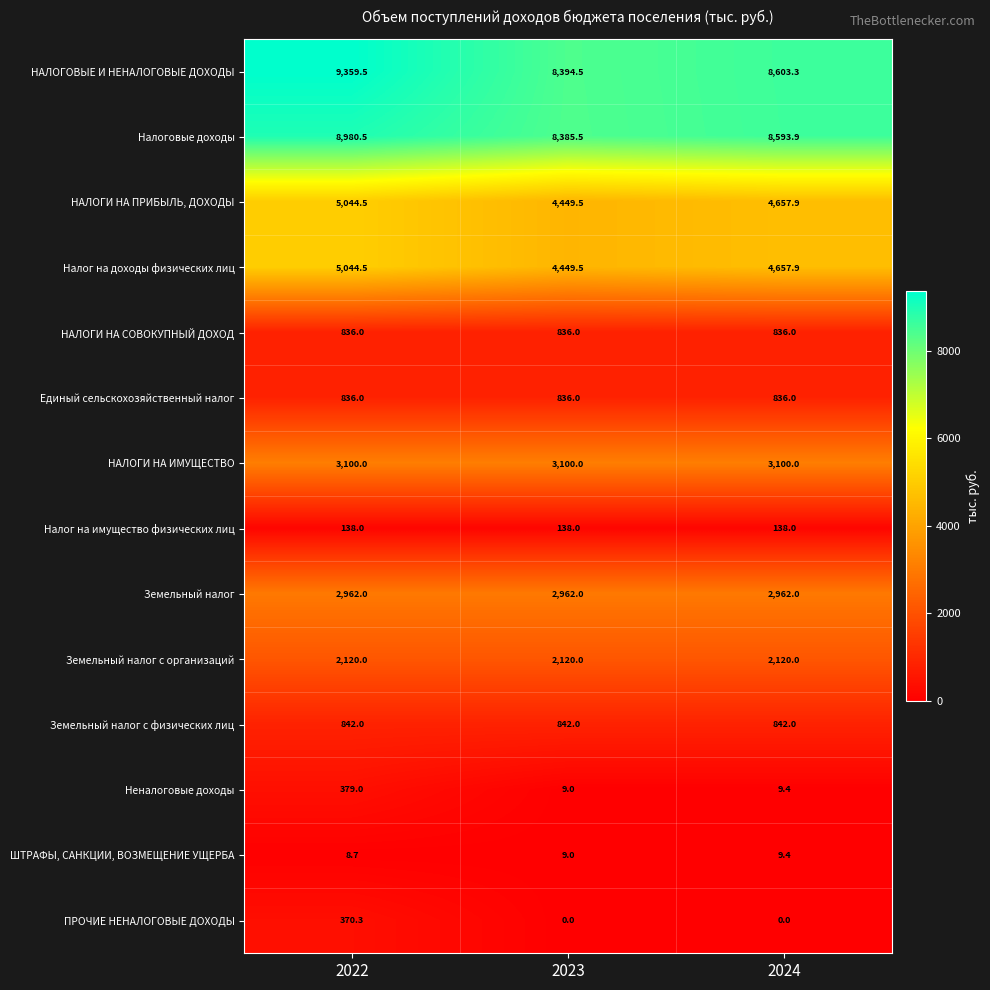

Which series has the largest range (max minus min)?

НАЛОГОВЫЕ И НЕНАЛОГОВЫЕ ДОХОДЫ